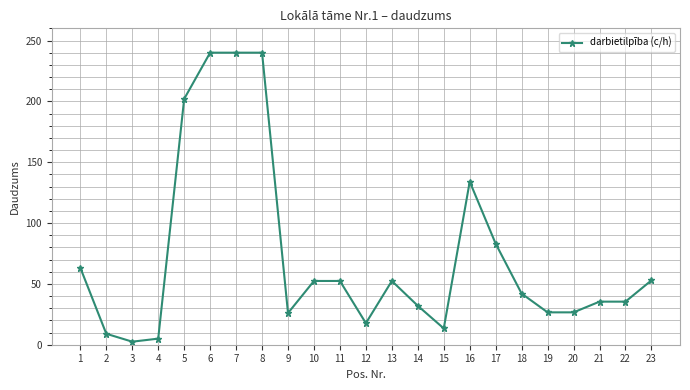

What is the value of the 5th point from the left?

202.0